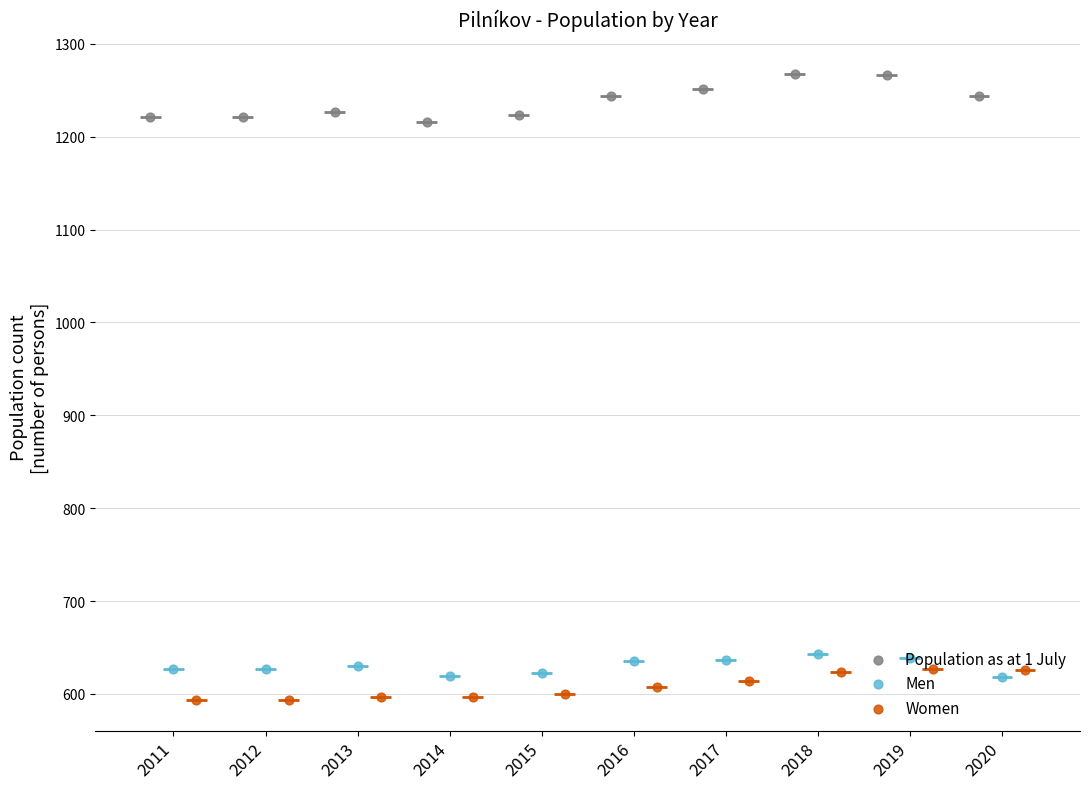

Which series contains the lowest Y value?

Women